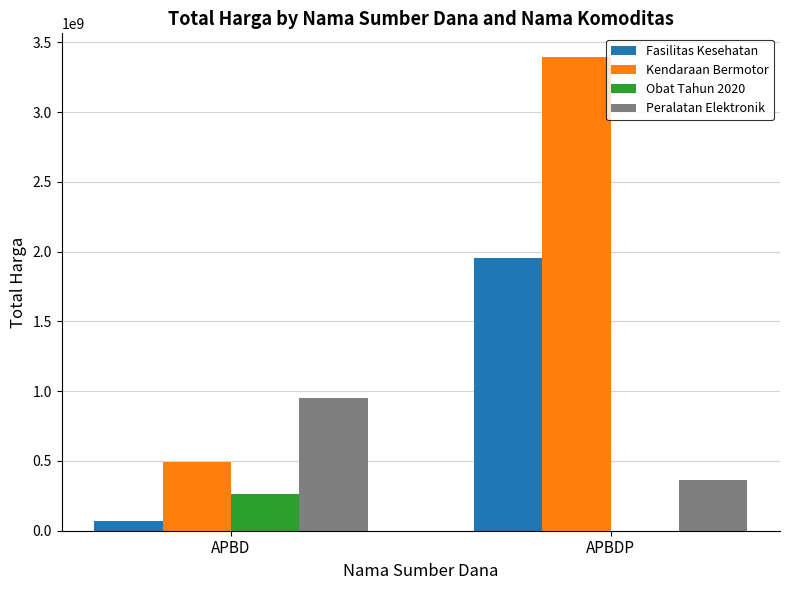

Which series has the largest total across all categories?

Kendaraan Bermotor